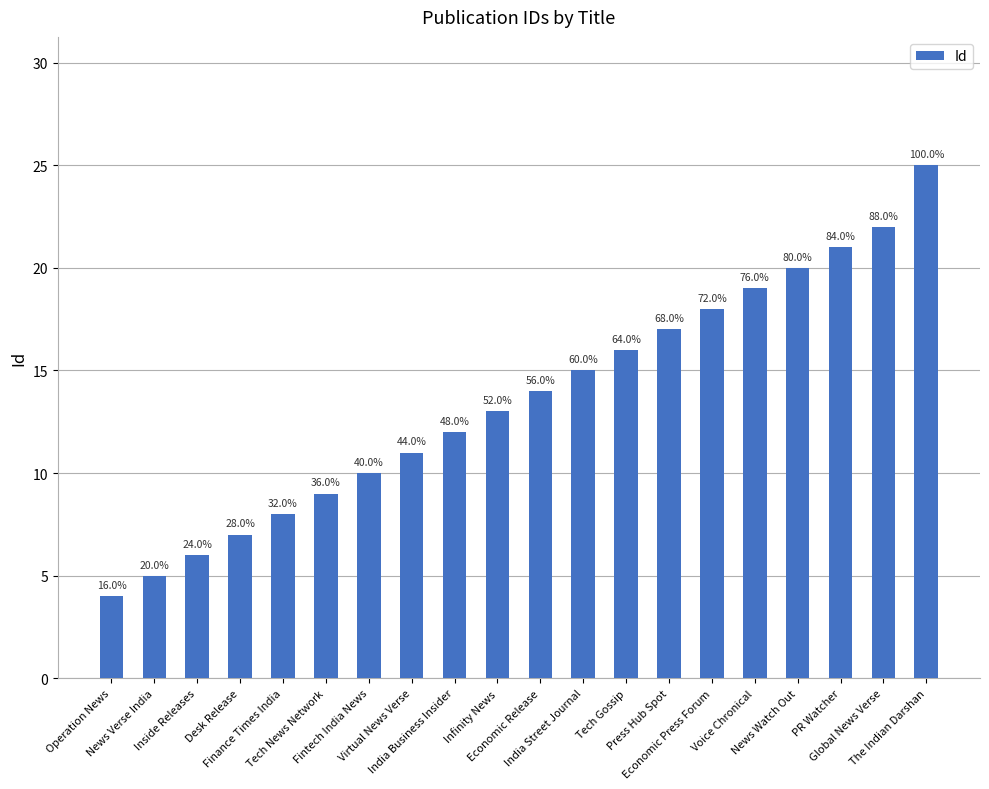

Reading left to right, list all the values displayed in this chart.

4	5	6	7	8	9	10	11	12	13	14	15	16	17	18	19	20	21	22	25